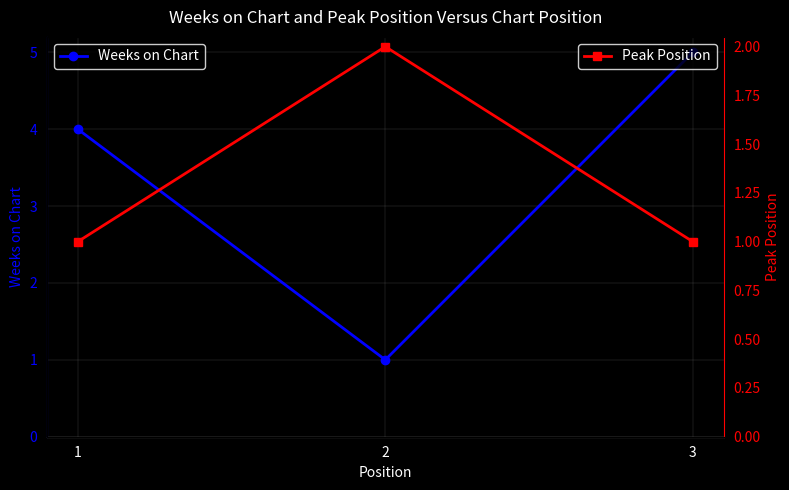

Between 1 and 2, which is larger?

1